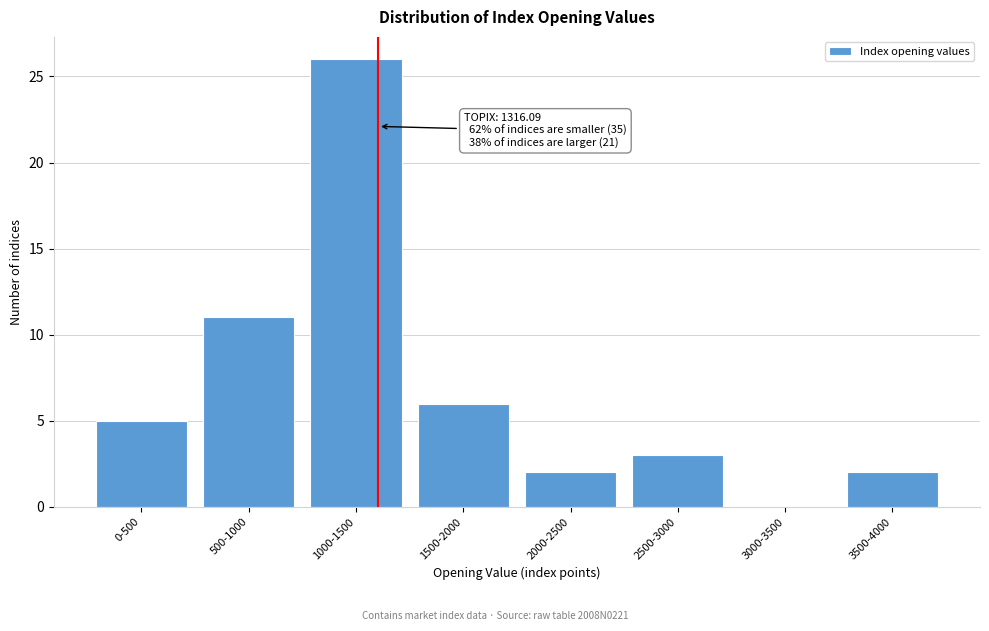

Reading left to right, extract all data points from this chart.

0-500=5	500-1000=11	1000-1500=26	1500-2000=6	2000-2500=2	2500-3000=3	3000-3500=0	3500-4000=2